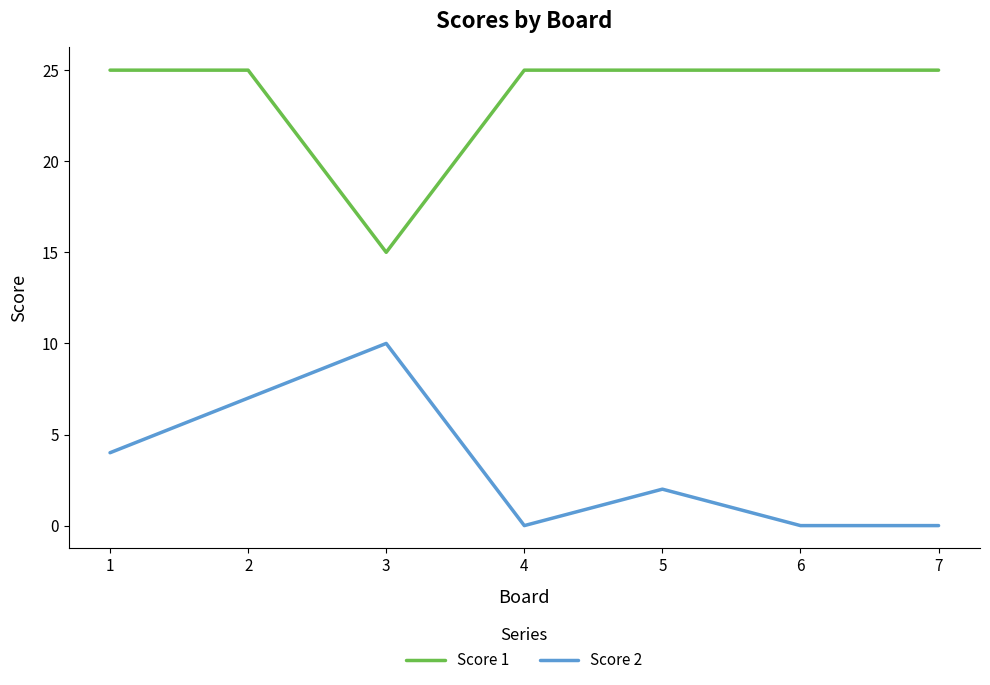

How many Score 2 values are between 0 and 7?

6